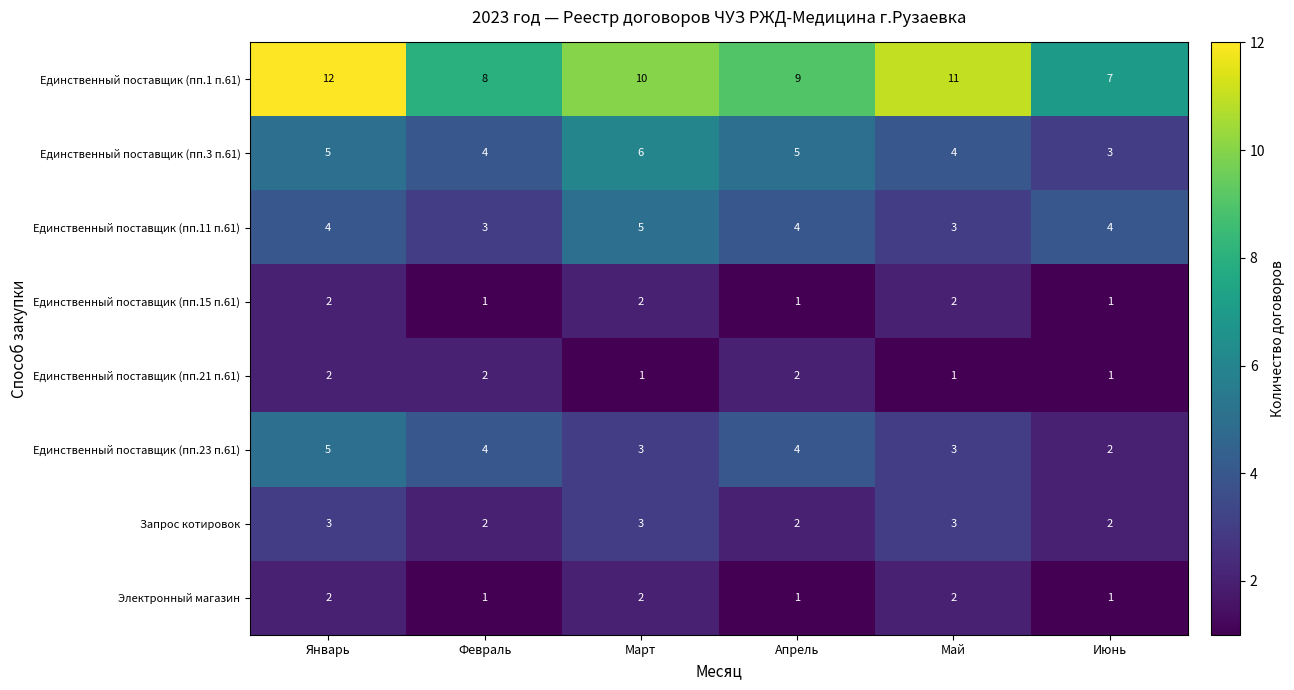

Where is Единственный поставщик (пп.15 п.61) nearest to the value 1?

Февраль